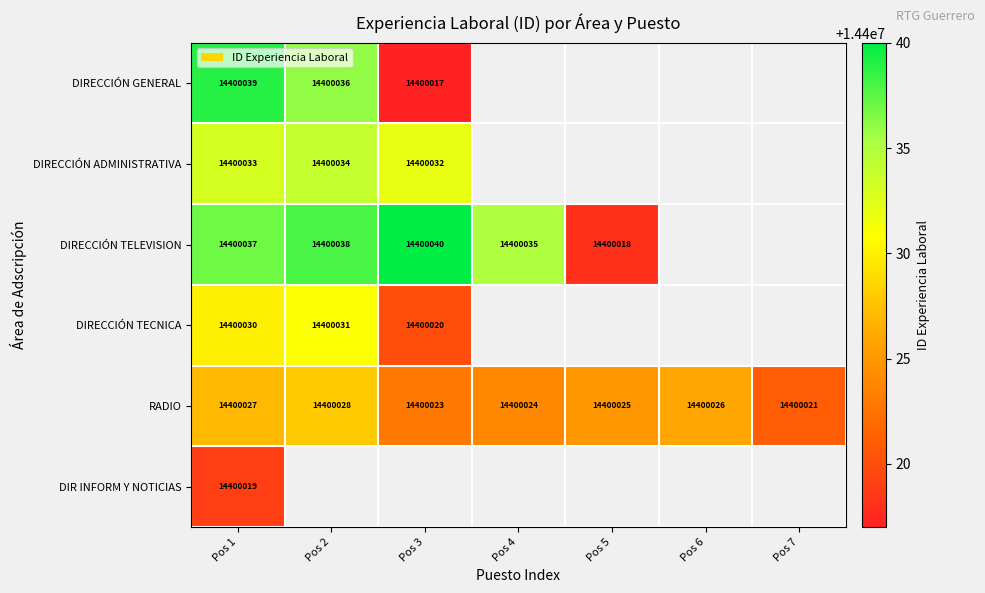

How many categories are shown in the chart?

7